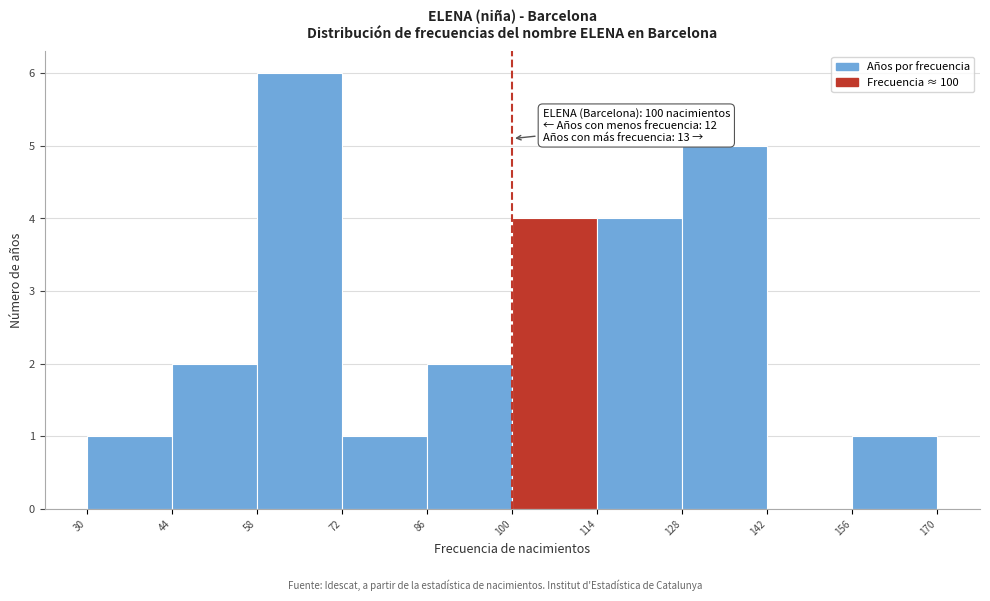

Over which range of the x-axis is the bar tallest?

58 to 72